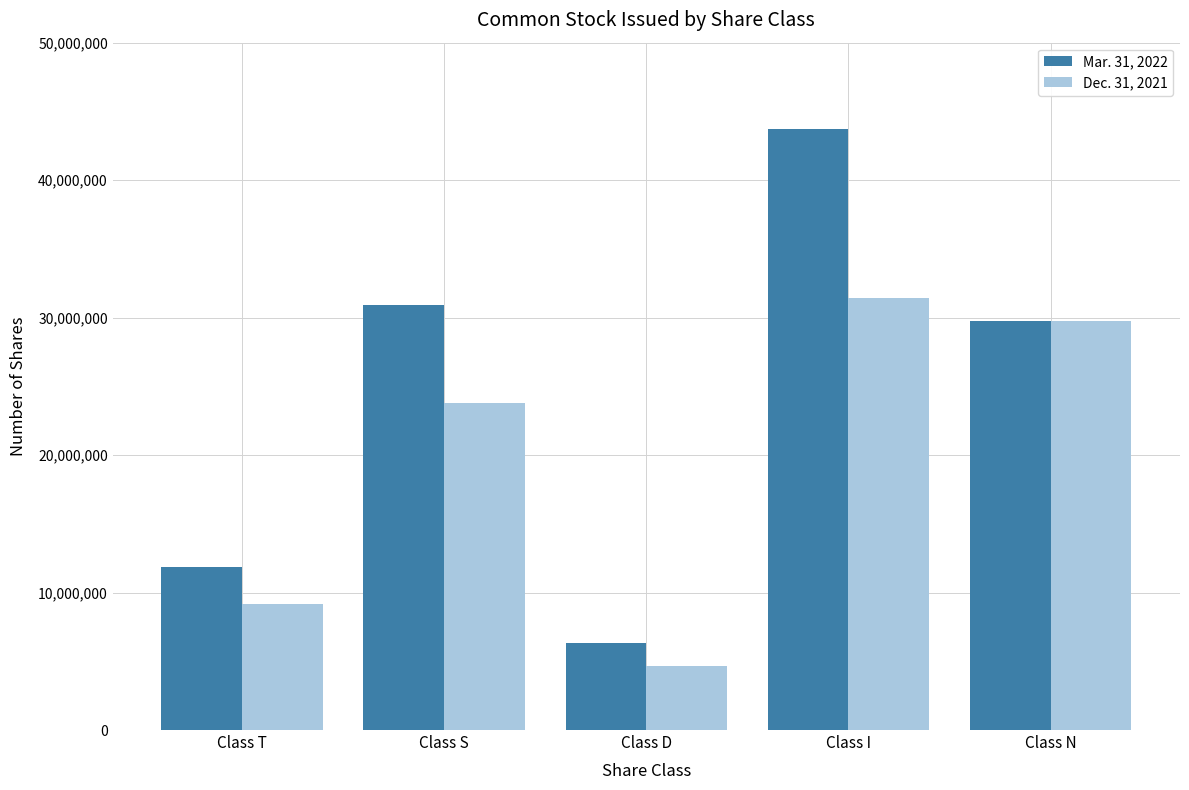

Reading left to right, what are all the values shown in this chart?

Mar. 31, 2022: 11849851	30913220	6301746	43743078	29730608
Dec. 31, 2021: 9201452	23809171	4648665	31460729	29730608